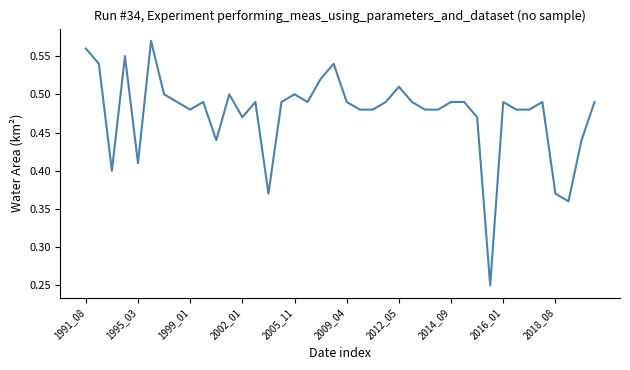

What is the difference between the maximum and minimum values?

0.3